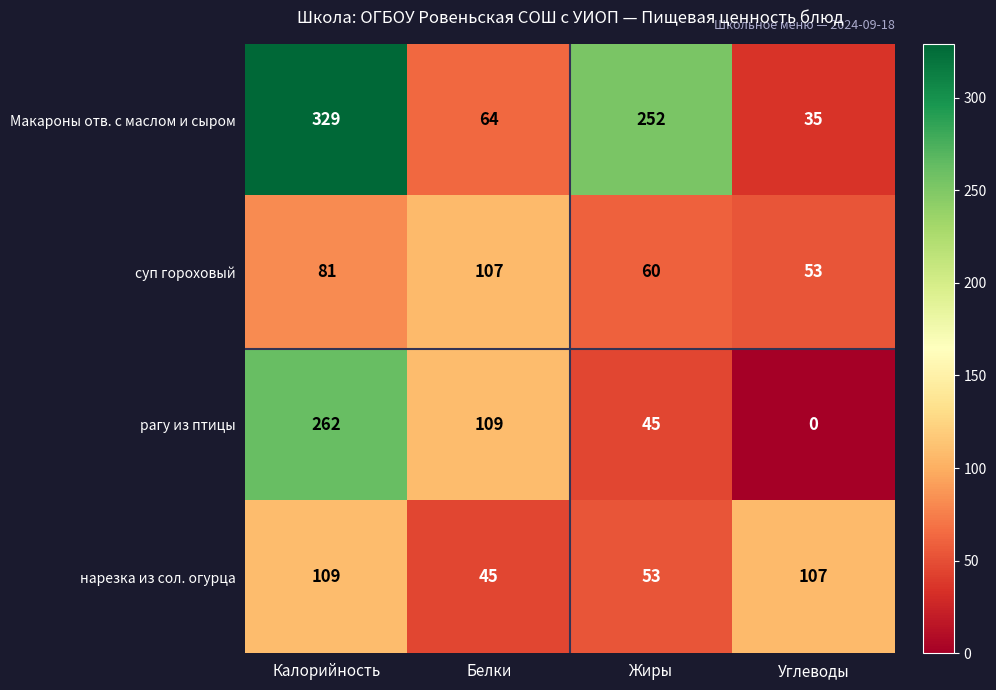

What is the sum of the суп гороховый values at Жиры and Углеводы?

113